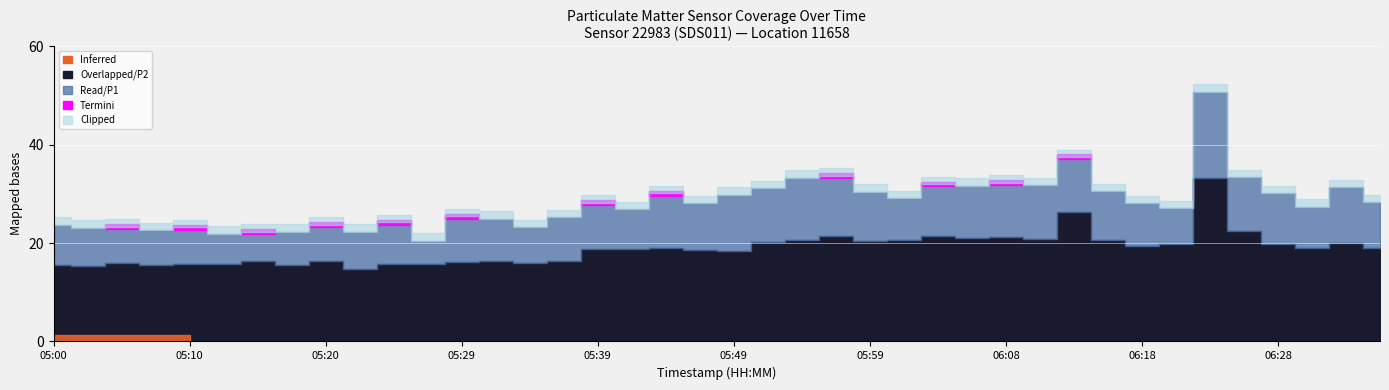

Reading left to right, what are all the values shown in this chart?

P1: 05:00=23.7	05:03=23.1	05:05=23.3	05:08=22.6	05:10=23.2	05:12=21.9	05:15=22.3	05:17=22.3	05:20=23.7	05:22=22.3	05:25=24.2	05:27=20.5	05:29=25.4	05:32=25.0	05:34=23.2	05:37=25.2	05:39=28.2	05:42=26.9	05:44=30.1	05:46=28.1	05:49=29.8	05:51=31.2	05:54=33.3	05:56=33.7	05:59=30.5	06:01=29.1	06:03=32.0	06:06=31.6	06:08=32.2	06:11=31.7	06:13=37.5	06:16=30.6	06:18=28.1	06:20=27.1	06:23=50.8	06:25=33.4	06:28=30.1	06:30=27.4	06:33=31.4	06:35=28.3
P2: 05:00=15.6	05:03=15.4	05:05=16.0	05:08=15.6	05:10=15.7	05:12=15.8	05:15=16.3	05:17=15.5	05:20=16.3	05:22=14.8	05:25=15.8	05:27=15.8	05:29=16.2	05:32=16.4	05:34=15.9	05:37=16.3	05:39=18.8	05:42=18.7	05:44=19.0	05:46=18.6	05:49=18.3	05:51=20.3	05:54=20.7	05:56=21.4	05:59=20.4	06:01=20.7	06:03=21.4	06:06=21.0	06:08=21.3	06:11=20.8	06:13=26.3	06:16=20.6	06:18=19.4	06:20=19.9	06:23=33.1	06:25=22.5	06:28=19.8	06:30=19.0	06:33=20.0	06:35=19.0